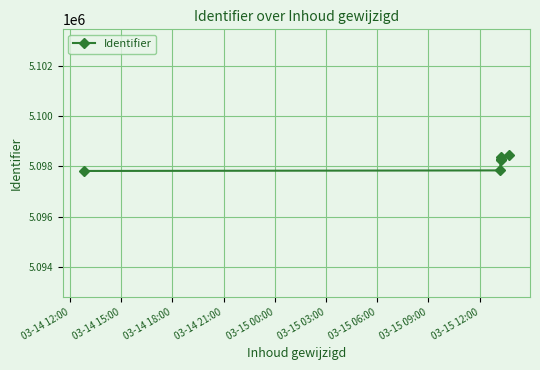

What is the difference between the second highest and second lowest values?

513